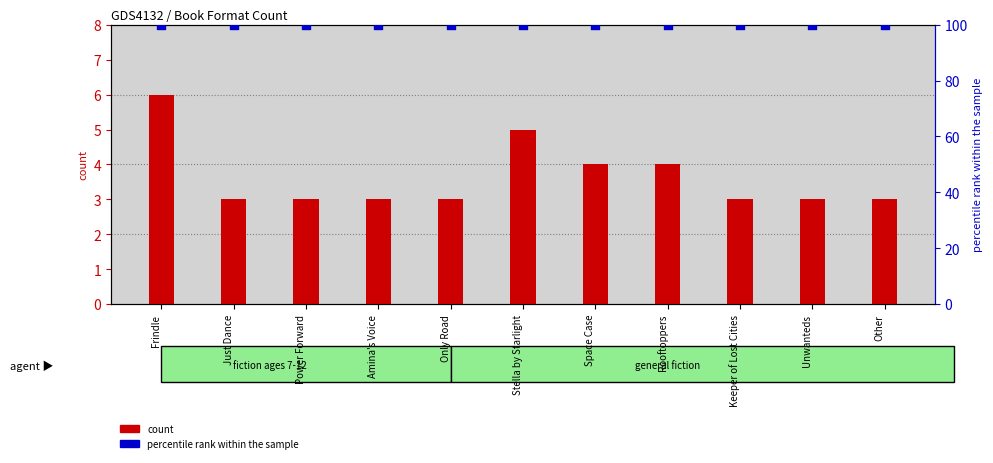

At which category is the sum across all series the highest?

Frindle